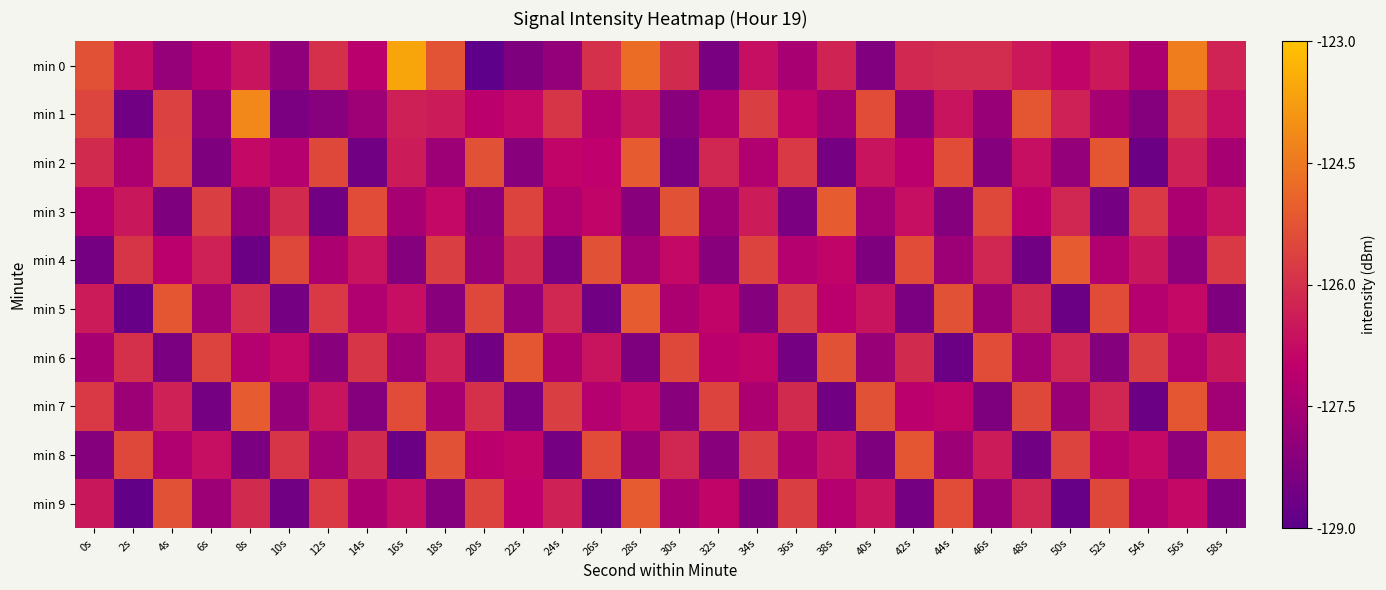

Reading left to right, transcribe all the data shown in this chart.

min 0: 0s=-125.3	2s=-126.7	4s=-127.9	6s=-127.3	8s=-126.6	10s=-128.0	12s=-126.0	14s=-127.1	16s=-123.6	18s=-125.3	20s=-129.0	22s=-128.3	24s=-127.9	26s=-126.0	28s=-124.7	30s=-126.1	32s=-128.4	34s=-126.7	36s=-127.5	38s=-126.2	40s=-128.3	42s=-126.2	44s=-126.1	46s=-126.1	48s=-126.5	50s=-126.9	52s=-126.5	54s=-127.4	56s=-124.4	58s=-126.3
min 1: 0s=-125.6	2s=-128.6	4s=-125.6	6s=-127.9	8s=-124.2	10s=-128.4	12s=-128.2	14s=-127.7	16s=-126.3	18s=-126.4	20s=-127.1	22s=-126.8	24s=-125.9	26s=-127.2	28s=-126.5	30s=-128.1	32s=-127.3	34s=-125.7	36s=-126.9	38s=-127.6	40s=-125.4	42s=-128.0	44s=-126.6	46s=-127.8	48s=-125.2	50s=-126.3	52s=-127.5	54s=-128.2	56s=-125.8	58s=-126.7
min 2: 0s=-126.1	2s=-127.4	4s=-125.6	6s=-128.3	8s=-126.8	10s=-127.2	12s=-125.5	14s=-128.6	16s=-126.4	18s=-127.7	20s=-125.3	22s=-128.1	24s=-126.9	26s=-127.0	28s=-125.1	30s=-128.4	32s=-126.2	34s=-127.3	36s=-125.8	38s=-128.5	40s=-126.6	42s=-127.1	44s=-125.4	46s=-128.2	48s=-126.7	50s=-127.9	52s=-125.2	54s=-128.7	56s=-126.3	58s=-127.5
min 3: 0s=-127.2	2s=-126.5	4s=-128.3	6s=-125.7	8s=-127.9	10s=-126.1	12s=-128.6	14s=-125.4	16s=-127.5	18s=-126.8	20s=-128.0	22s=-125.6	24s=-127.3	26s=-126.9	28s=-128.1	30s=-125.3	32s=-127.7	34s=-126.4	36s=-128.4	38s=-125.1	40s=-127.6	42s=-126.7	44s=-128.2	46s=-125.5	48s=-127.1	50s=-126.2	52s=-128.5	54s=-125.8	56s=-127.4	58s=-126.6
min 4: 0s=-128.5	2s=-125.9	4s=-127.1	6s=-126.3	8s=-128.7	10s=-125.5	12s=-127.4	14s=-126.6	16s=-128.2	18s=-125.7	20s=-127.8	22s=-126.1	24s=-128.4	26s=-125.3	28s=-127.6	30s=-126.8	32s=-128.1	34s=-125.6	36s=-127.2	38s=-126.9	40s=-128.3	42s=-125.4	44s=-127.7	46s=-126.2	48s=-128.6	50s=-125.1	52s=-127.3	54s=-126.5	56s=-128.0	58s=-125.8
min 5: 0s=-126.4	2s=-128.8	4s=-125.2	6s=-127.6	8s=-126.0	10s=-128.5	12s=-125.8	14s=-127.3	16s=-126.7	18s=-128.1	20s=-125.5	22s=-127.9	24s=-126.2	26s=-128.6	28s=-125.1	30s=-127.4	32s=-126.9	34s=-128.2	36s=-125.7	38s=-127.1	40s=-126.6	42s=-128.4	44s=-125.3	46s=-127.8	48s=-126.1	50s=-128.7	52s=-125.4	54s=-127.2	56s=-126.8	58s=-128.3
min 6: 0s=-127.5	2s=-126.0	4s=-128.4	6s=-125.6	8s=-127.2	10s=-126.8	12s=-128.1	14s=-125.9	16s=-127.7	18s=-126.3	20s=-128.6	22s=-125.2	24s=-127.4	26s=-126.6	28s=-128.3	30s=-125.5	32s=-127.1	34s=-126.9	36s=-128.5	38s=-125.3	40s=-127.8	42s=-126.1	44s=-128.7	46s=-125.4	48s=-127.6	50s=-126.2	52s=-128.2	54s=-125.7	56s=-127.3	58s=-126.5
min 7: 0s=-125.8	2s=-127.7	4s=-126.3	6s=-128.5	8s=-125.1	10s=-127.9	12s=-126.6	14s=-128.2	16s=-125.4	18s=-127.5	20s=-126.0	22s=-128.4	24s=-125.7	26s=-127.2	28s=-126.8	30s=-128.1	32s=-125.6	34s=-127.4	36s=-126.1	38s=-128.6	40s=-125.3	42s=-127.1	44s=-126.9	46s=-128.3	48s=-125.5	50s=-127.8	52s=-126.2	54s=-128.7	56s=-125.2	58s=-127.6
min 8: 0s=-128.2	2s=-125.5	4s=-127.3	6s=-126.7	8s=-128.4	10s=-125.9	12s=-127.6	14s=-126.1	16s=-128.7	18s=-125.3	20s=-127.1	22s=-126.9	24s=-128.5	26s=-125.4	28s=-127.8	30s=-126.2	32s=-128.1	34s=-125.7	36s=-127.4	38s=-126.6	40s=-128.3	42s=-125.2	44s=-127.7	46s=-126.4	48s=-128.6	50s=-125.6	52s=-127.2	54s=-126.8	56s=-128.0	58s=-125.1
min 9: 0s=-126.5	2s=-128.9	4s=-125.3	6s=-127.7	8s=-126.1	10s=-128.6	12s=-125.8	14s=-127.4	16s=-126.7	18s=-128.2	20s=-125.6	22s=-127.0	24s=-126.3	26s=-128.7	28s=-125.1	30s=-127.5	32s=-126.9	34s=-128.3	36s=-125.7	38s=-127.2	40s=-126.6	42s=-128.5	44s=-125.4	46s=-127.9	48s=-126.2	50s=-128.8	52s=-125.5	54s=-127.3	56s=-126.8	58s=-128.4